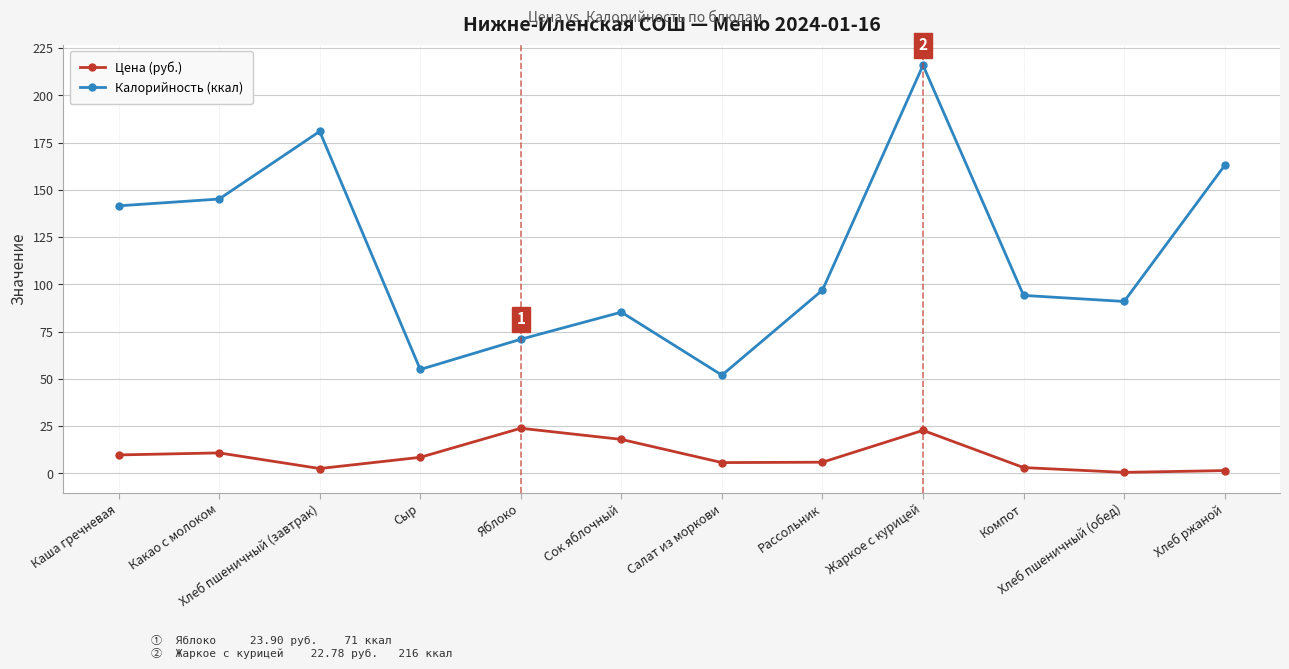

True or false: Калорийность (ккал) has a value of 55.0 at Сыр.

True